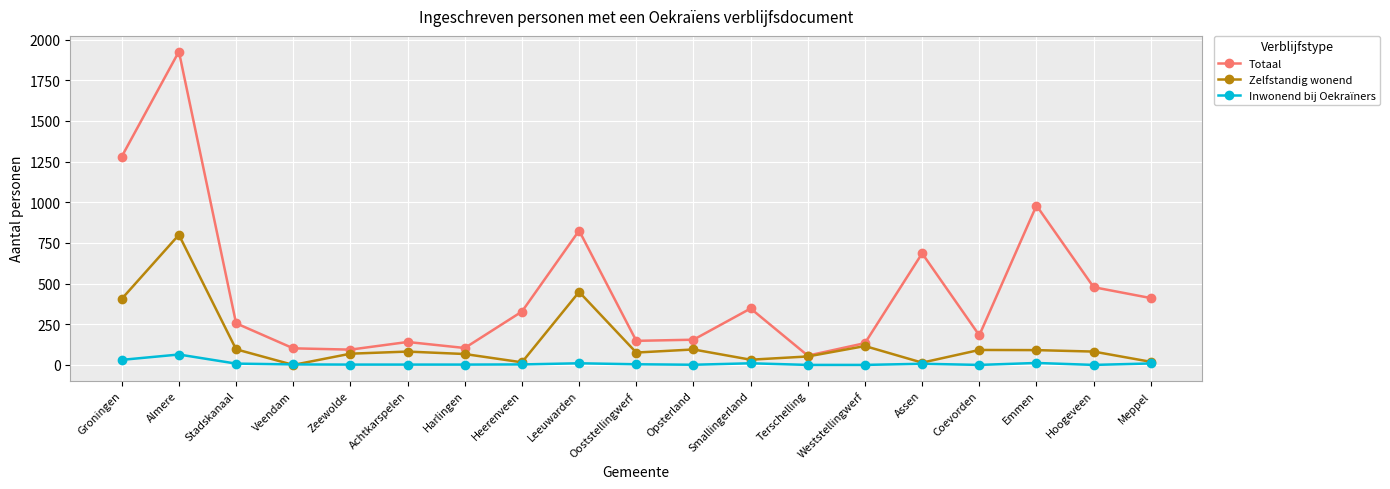

What is the label of the 19th point from the right?

Groningen